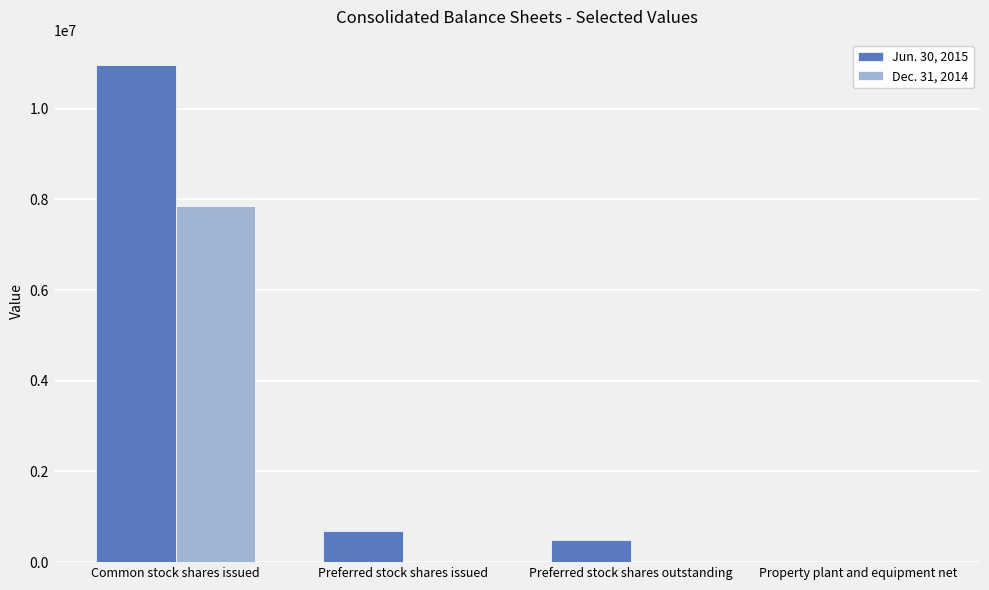

Which label corresponds to the largest value in the chart?

Common stock shares issued